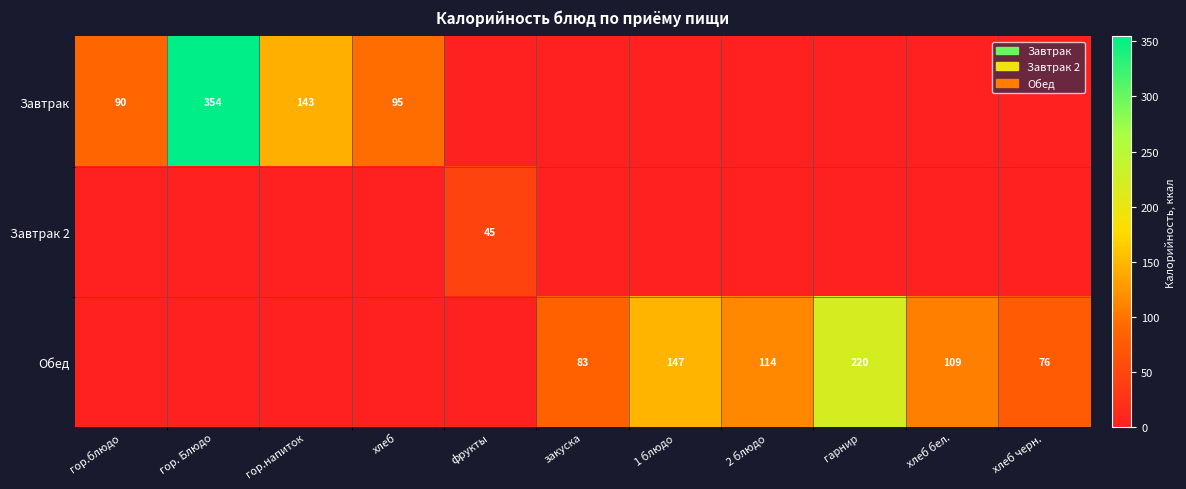

What is the sum of the Обед values at хлеб бел. and 2 блюдо?

223